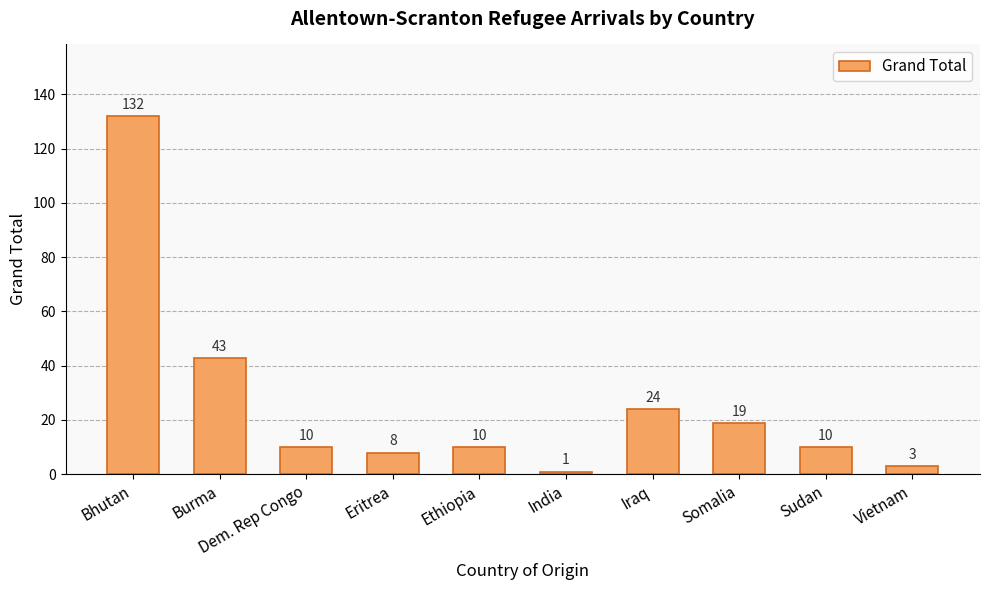

What is the sum of all values?

260